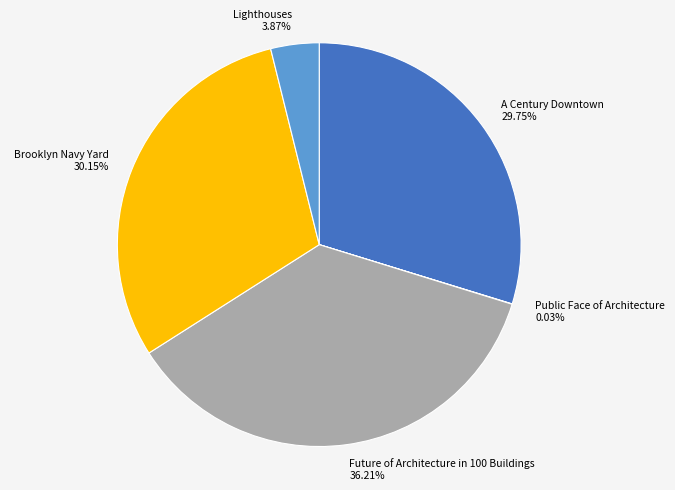

Between Brooklyn Navy Yard and Lighthouses, which is larger?

Brooklyn Navy Yard